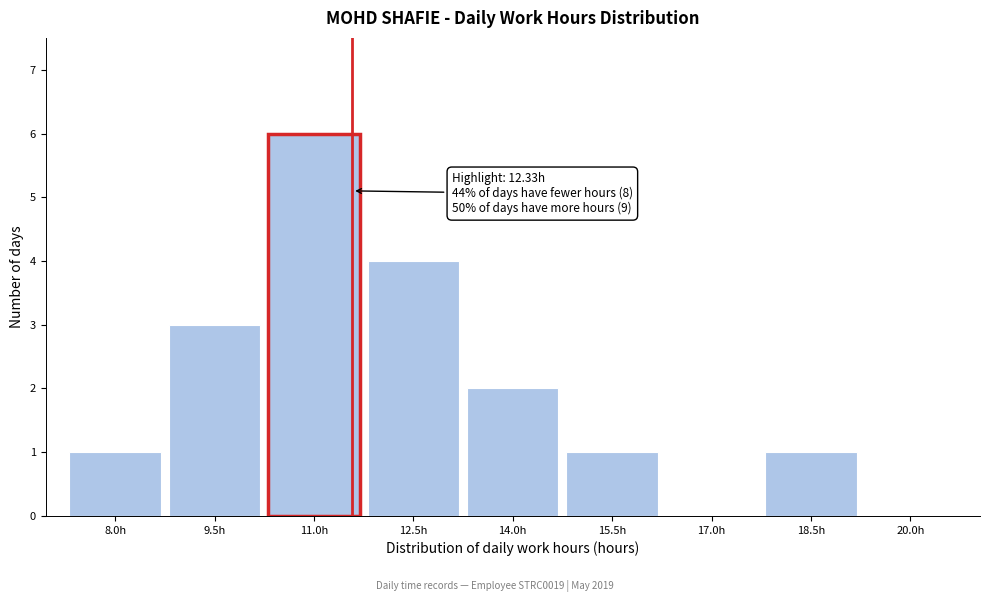

Reading right to left, transcribe all the data shown in this chart.

20.0h=0	18.5h=1	17.0h=0	15.5h=1	14.0h=2	12.5h=4	11.0h=6	9.5h=3	8.0h=1